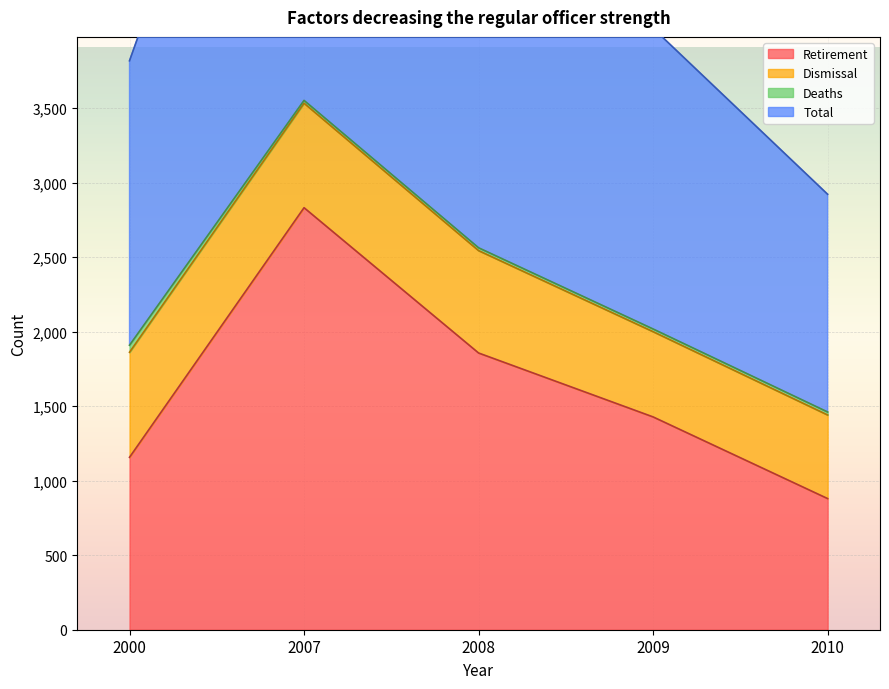

Where is the first local maximum for Retirement?

2007